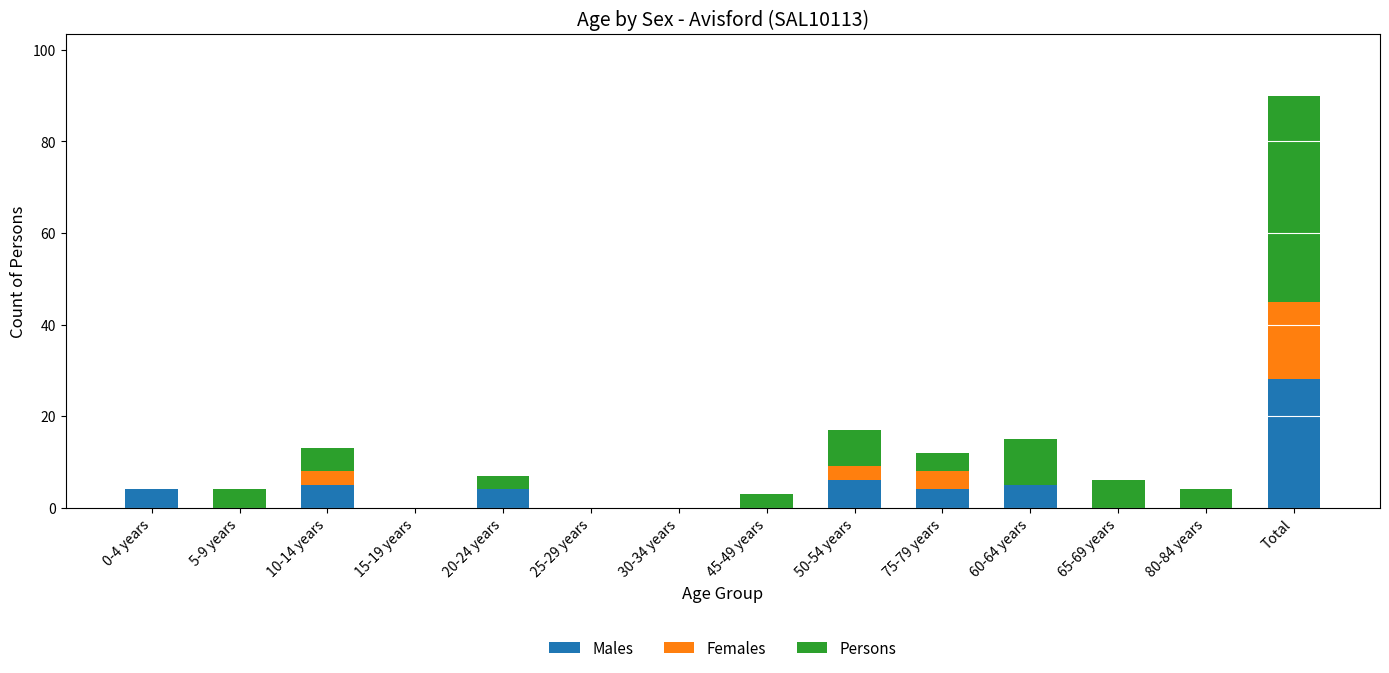

Are the bars horizontal?

No